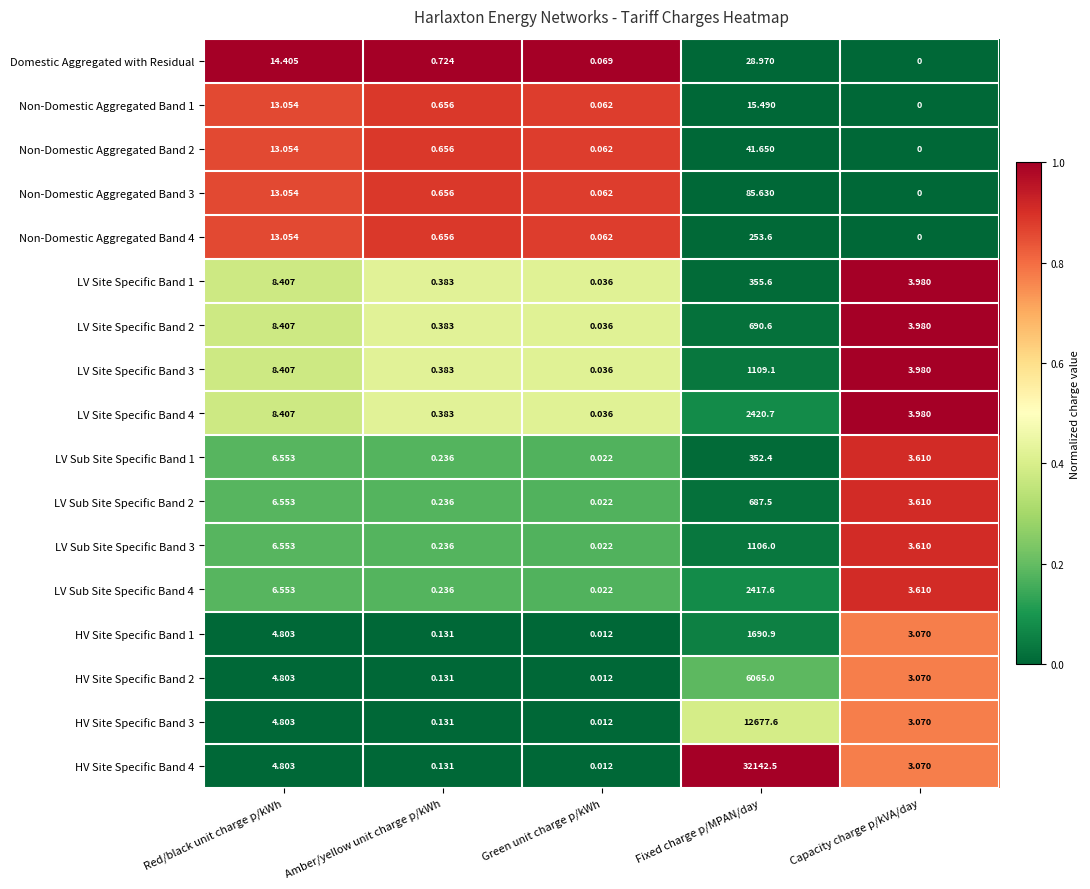

At which category is the sum across all series the highest?

Fixed charge p/MPAN/day